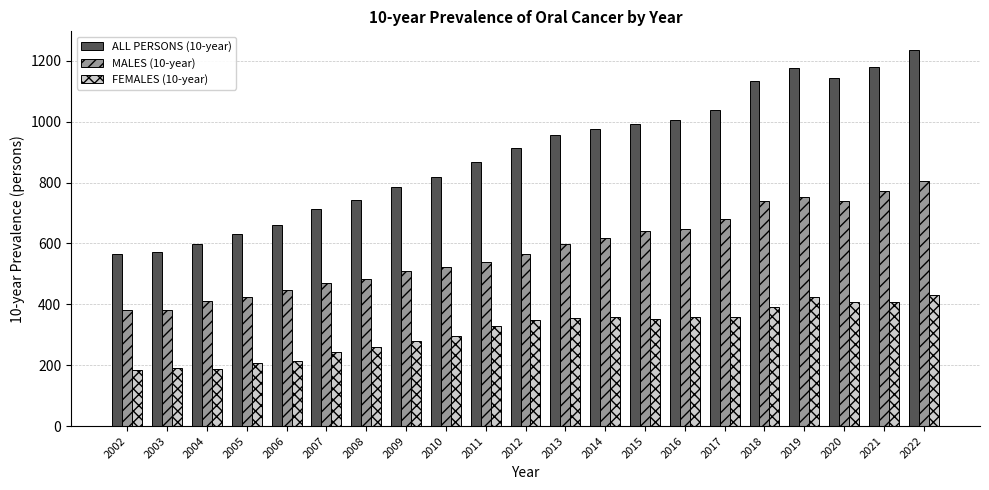

How many groups of bars are there?

21